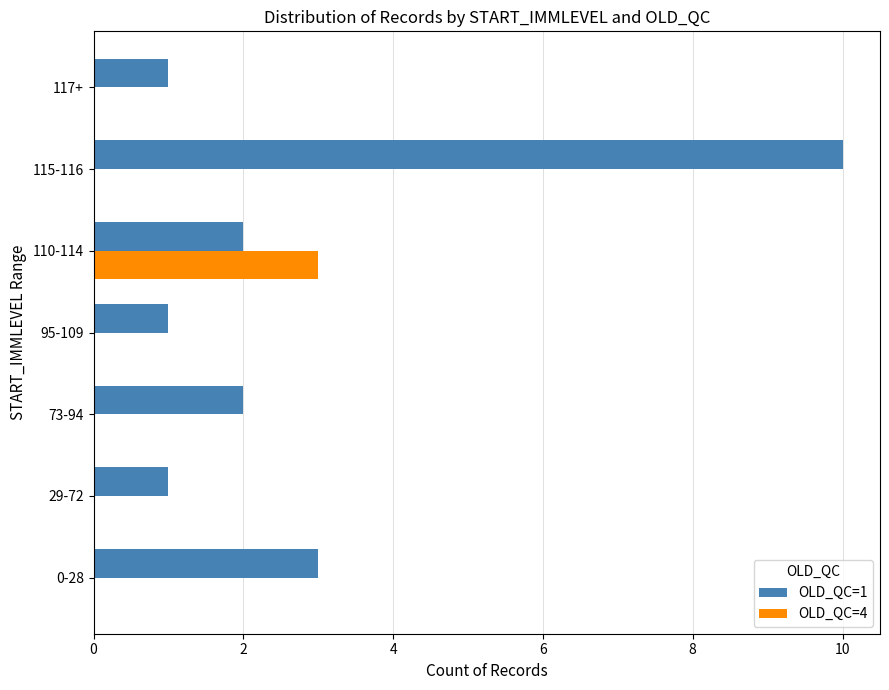

At which category is the sum across all series the highest?

115-116